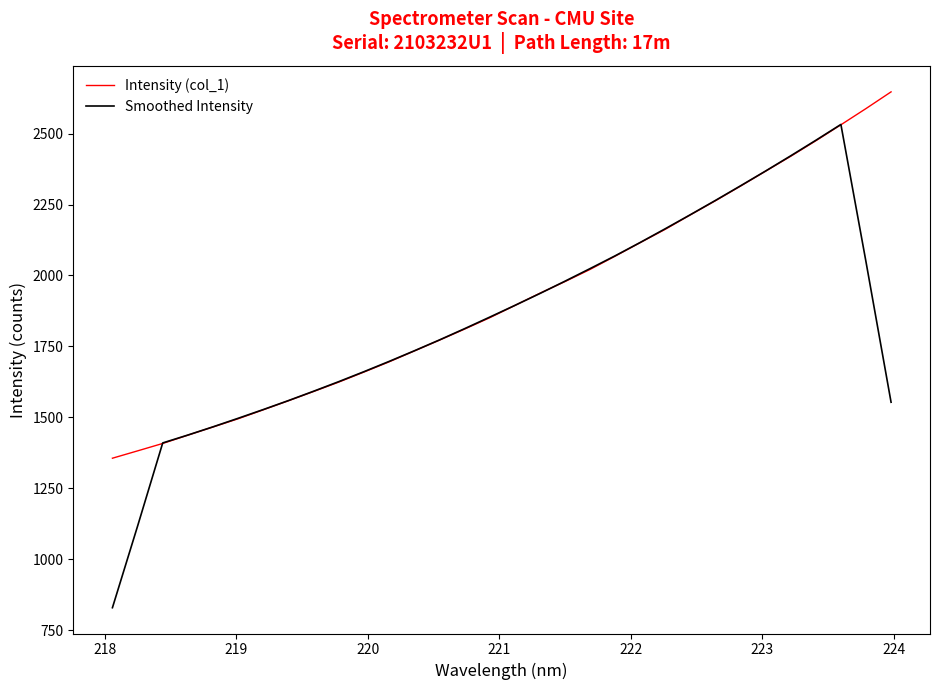

What is the minimum value shown in the chart?

829.2